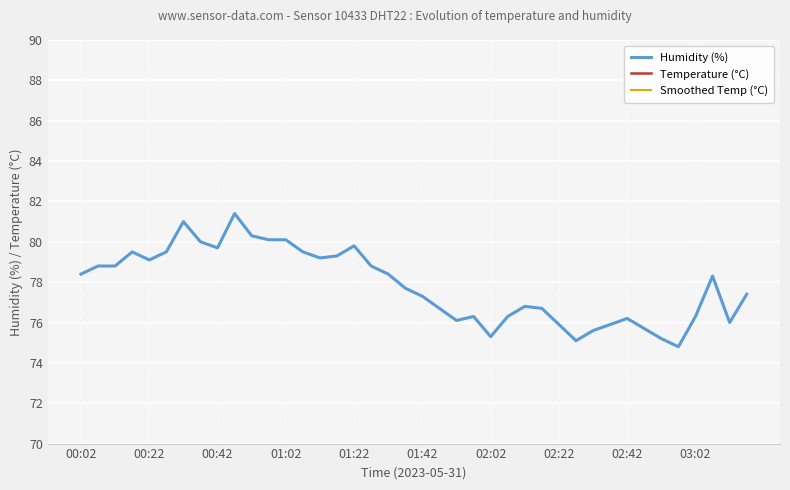

Is this an area chart (filled region under the line)?

No